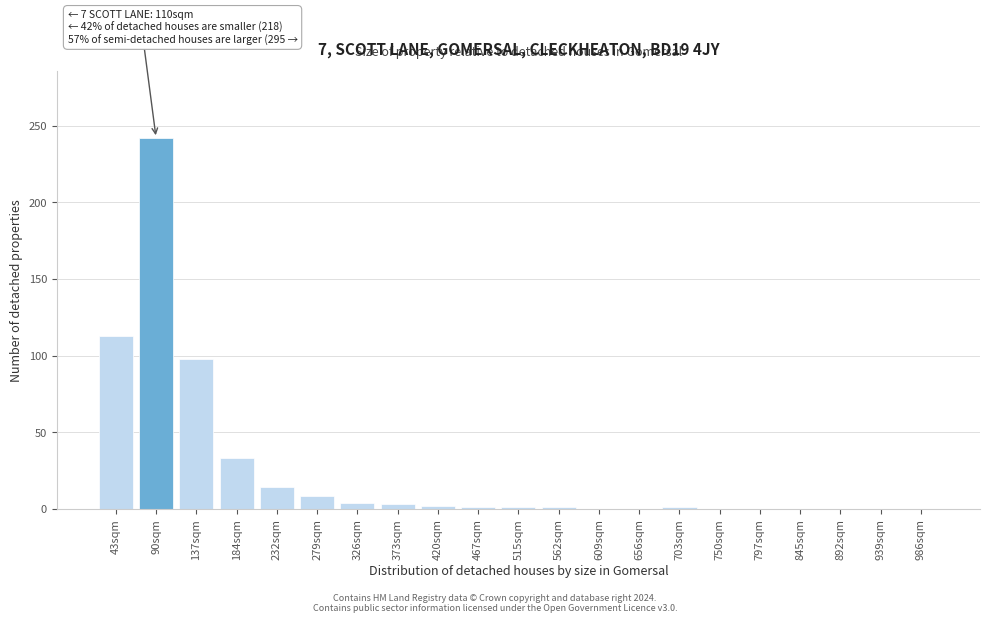

What is the sum of all values?

521